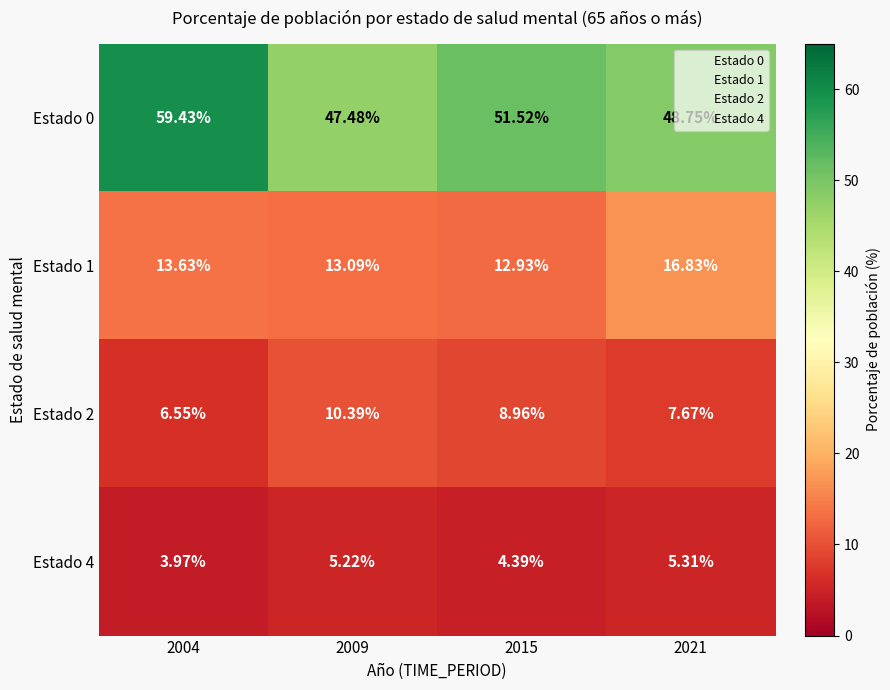

At 2015, list the series in order from smallest to largest.

Estado 4, Estado 2, Estado 1, Estado 0